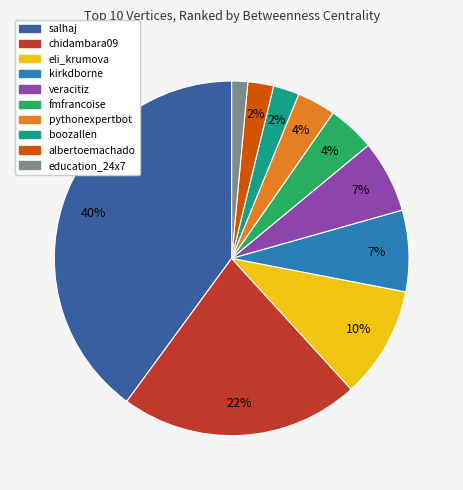

Combined, do albertoemachado and boozallen account for over 50%?

No